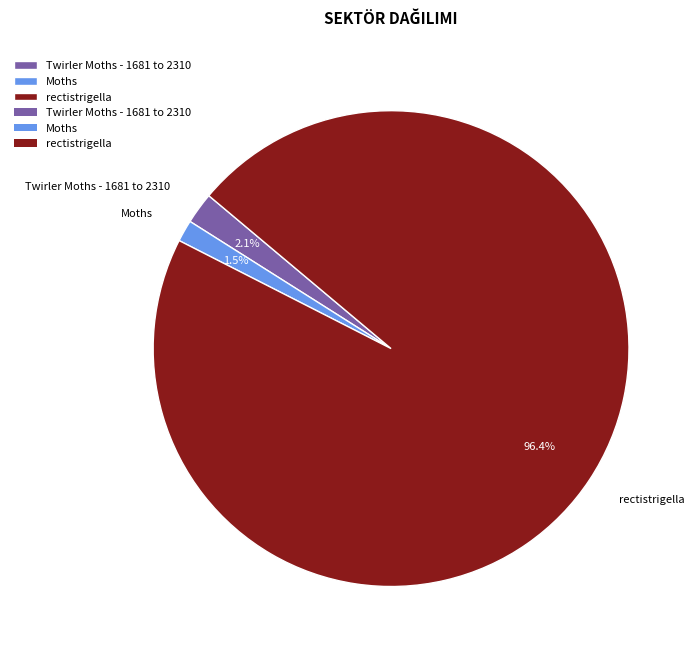

Which slice is the largest?

rectistrigella